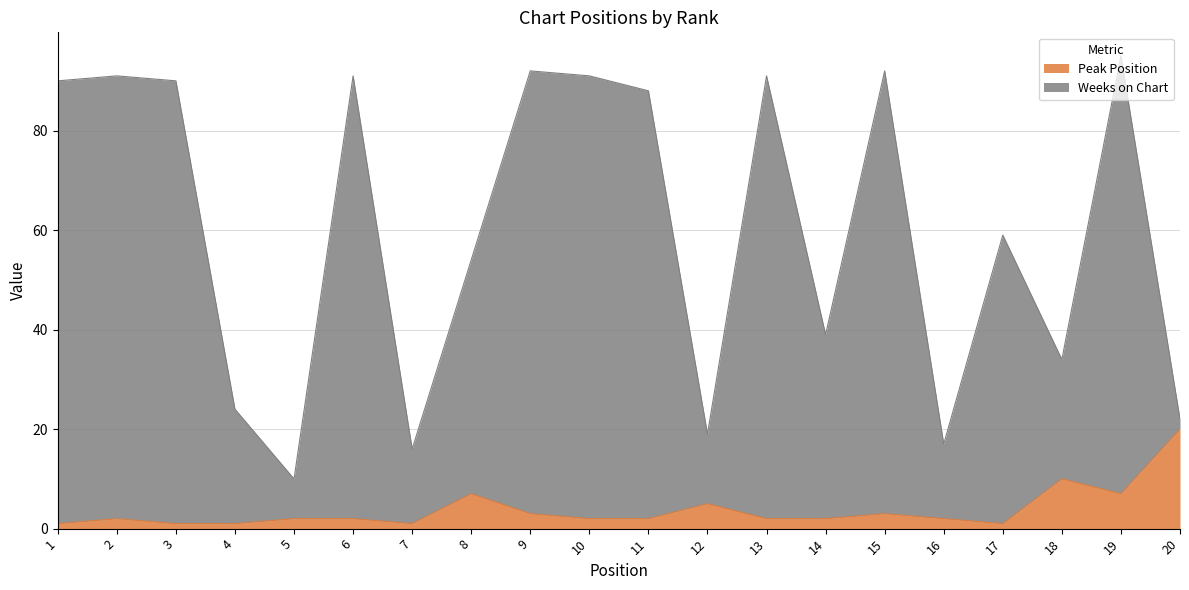

Which series has the largest range (max minus min)?

Weeks on Chart